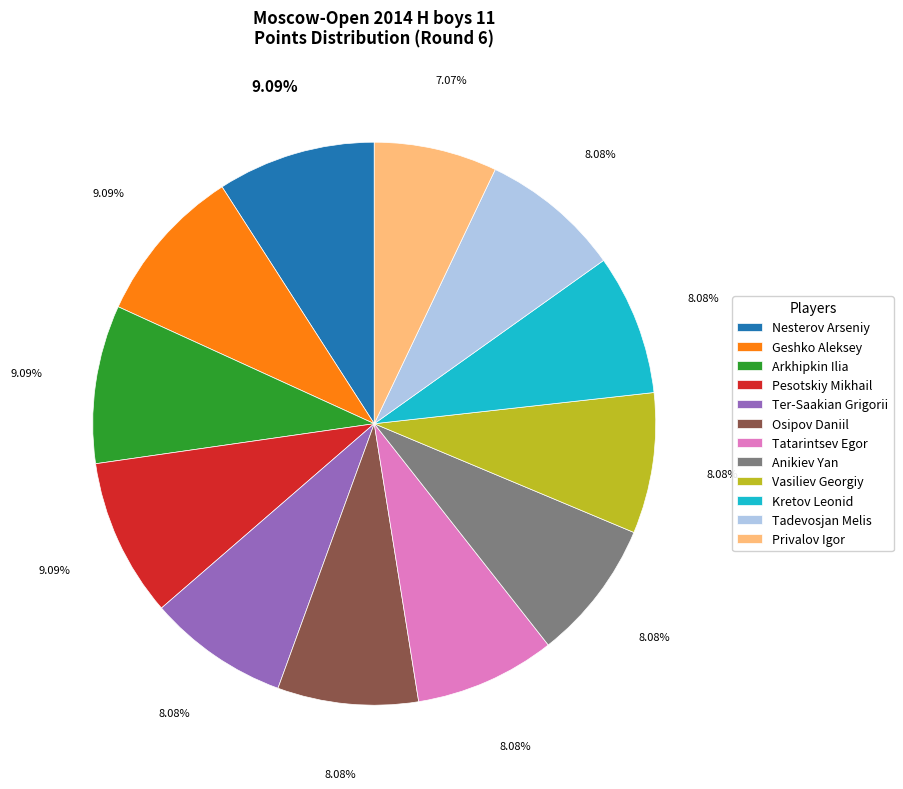

Does any single category account for the majority?

No